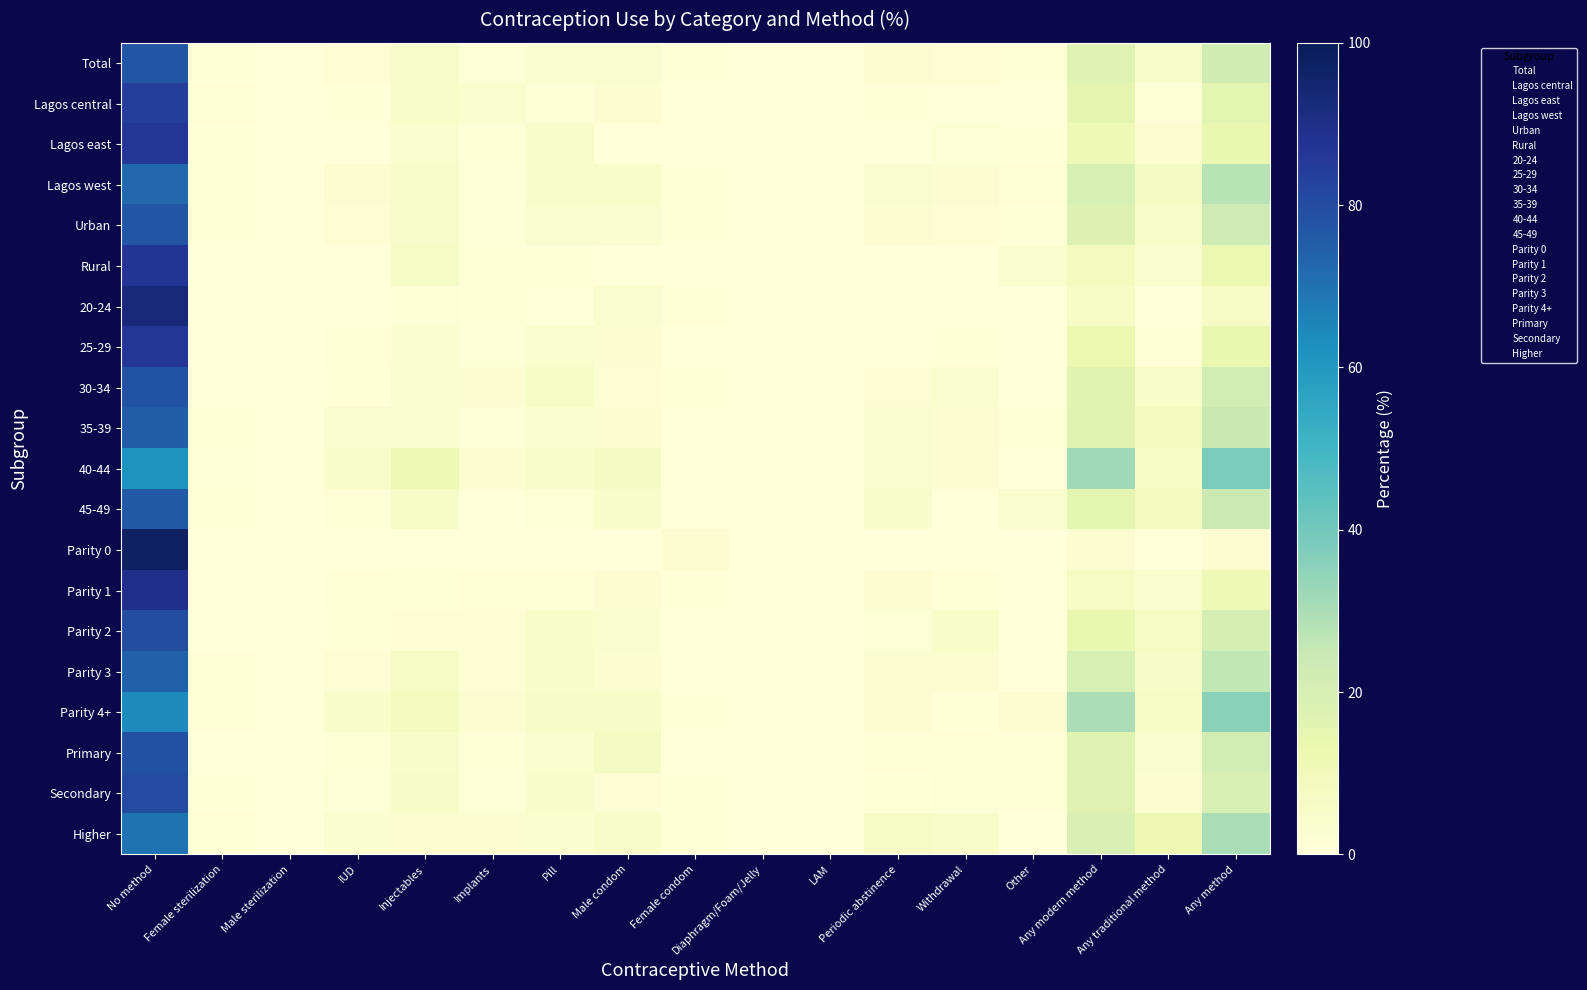

At how many categories does at least one series exceed 93?

1